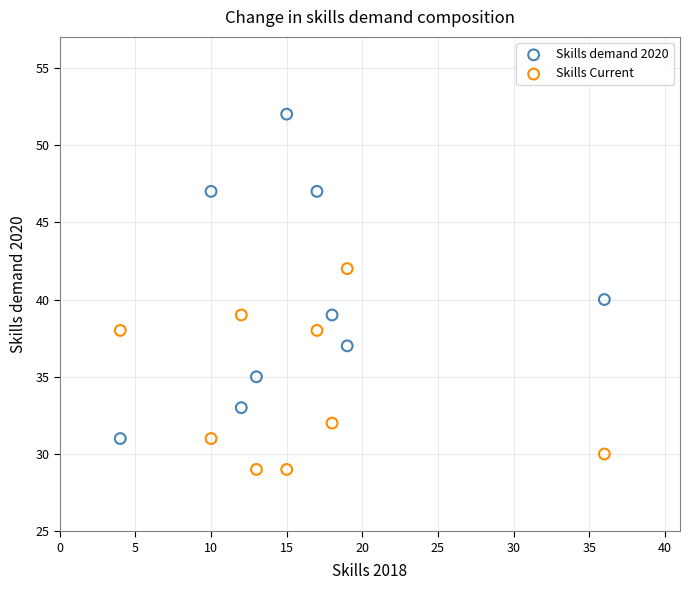

What is the X range (max minus min) for the scatter plot?

32